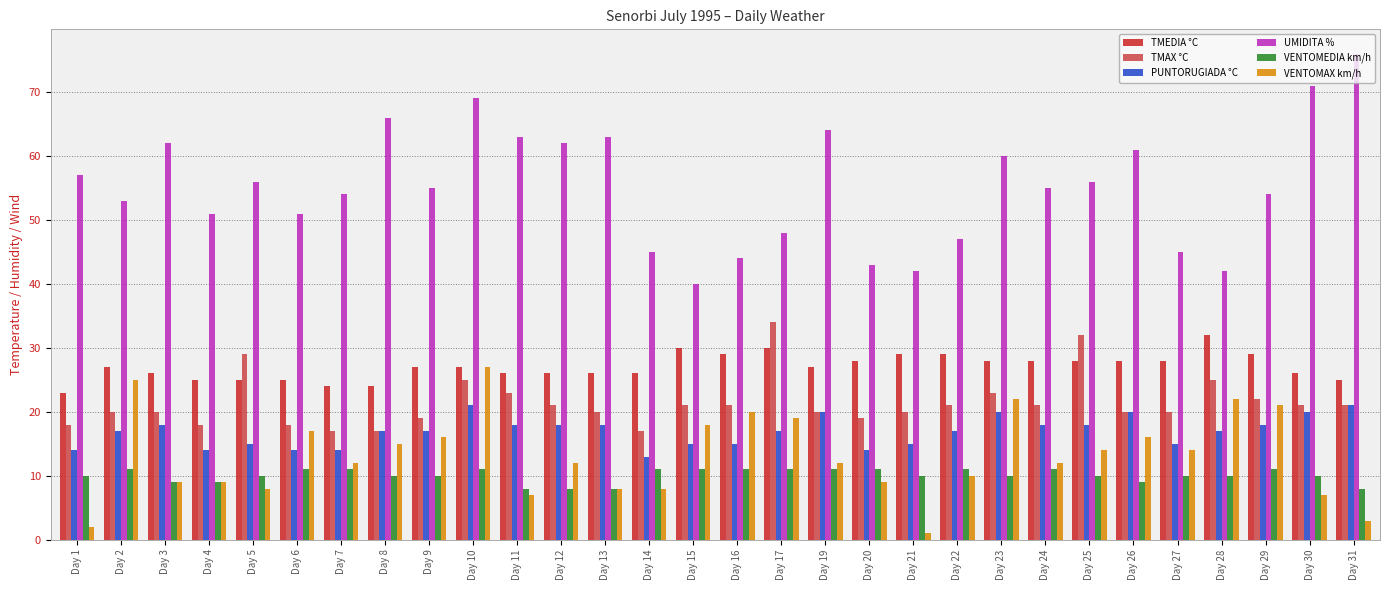

What is the value of the TMEDIA °C bar at the 5th from the left?

25